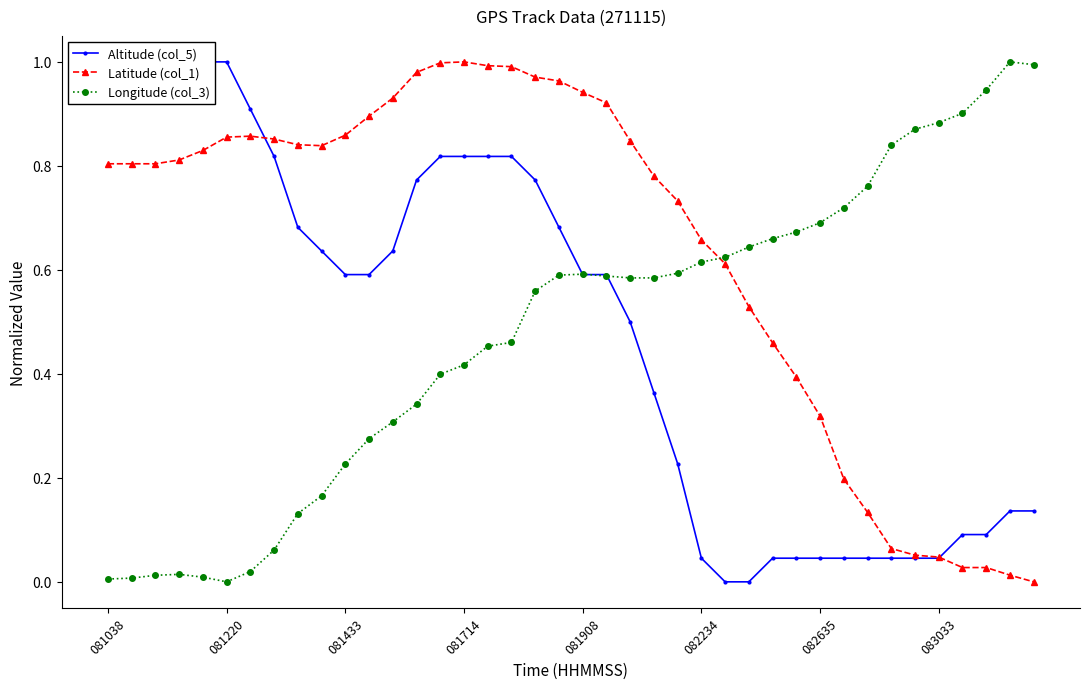

In Longitude (col_3), how many points are lower than both neighbors (excluding endpoints)?

1